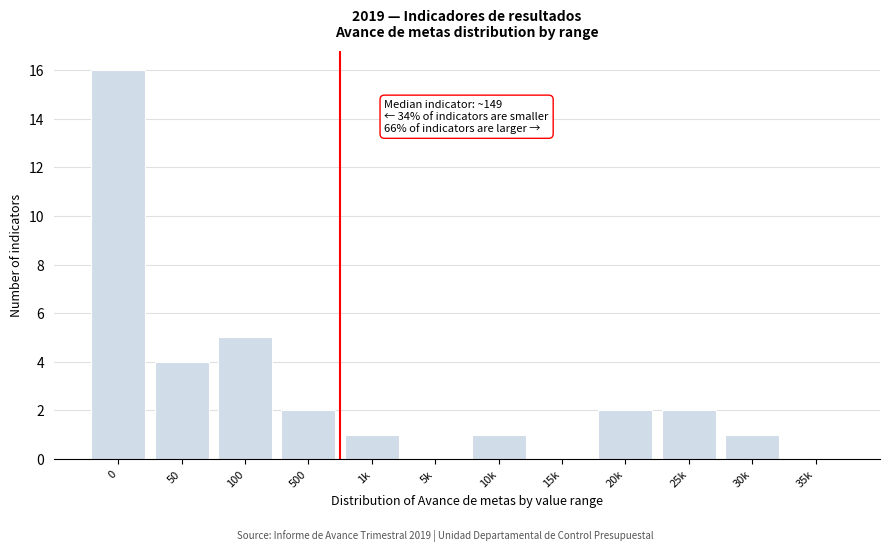

Reading right to left, transcribe all the data shown in this chart.

35k=0	30k=1	25k=2	20k=2	15k=0	10k=1	5k=0	1k=1	500=2	100=5	50=4	0=16